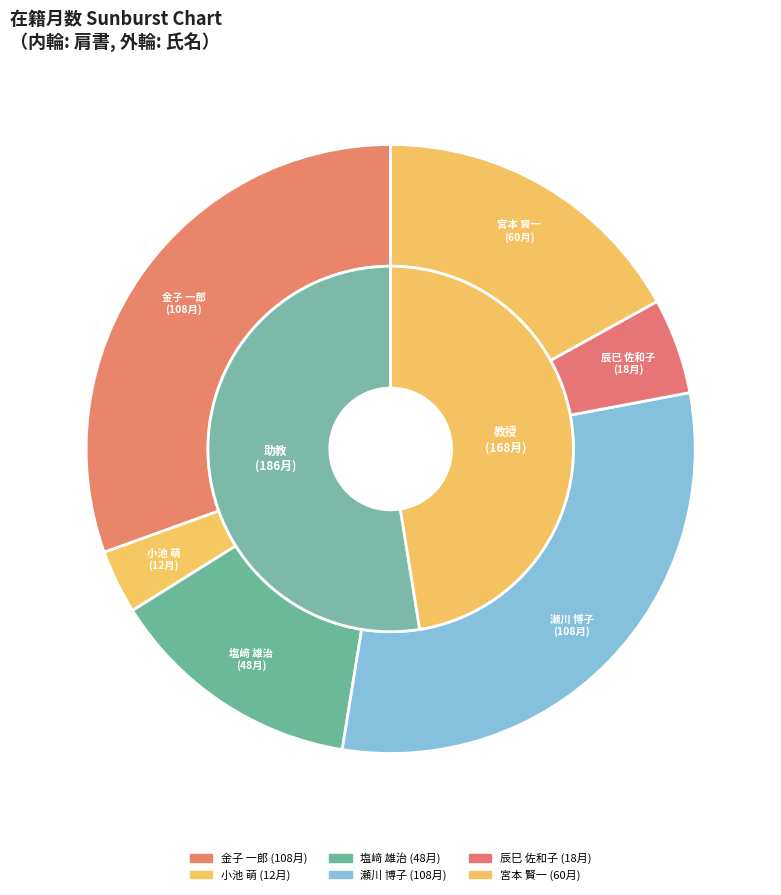

Combined, do 小池 萌 and 宮本 賢一 account for over 50%?

No